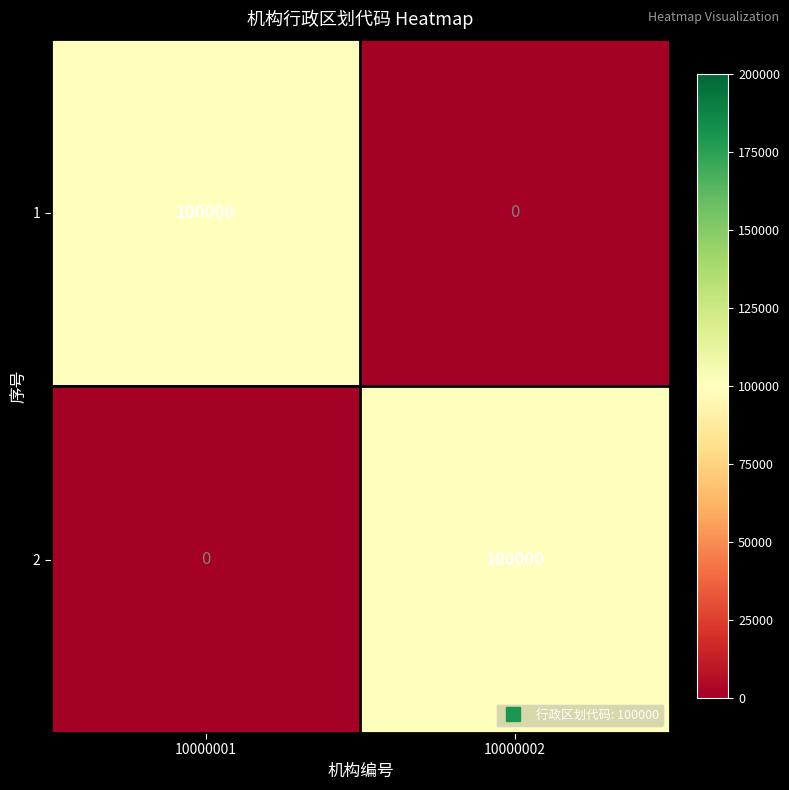

What is the sum of the 2 values at 10000002 and 10000001?

100000